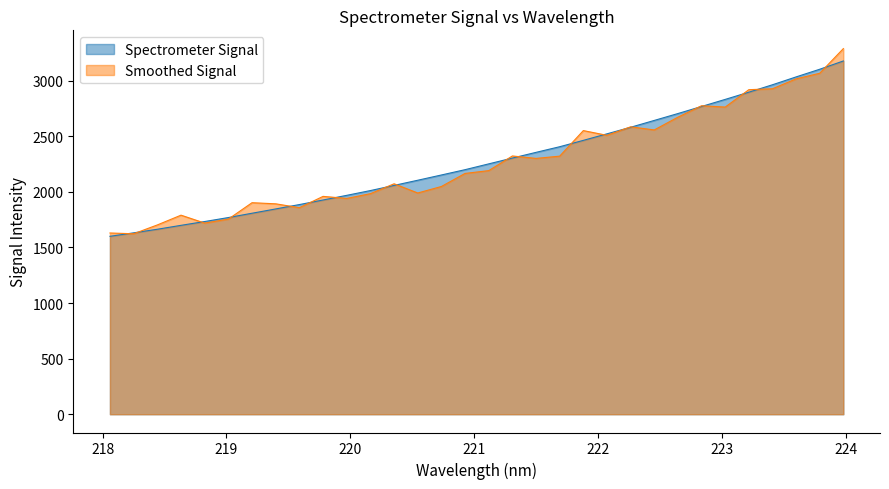

Reading left to right, extract all data points from this chart.

1600.3	1631.5	1663.7	1699.0	1733.2	1769.0	1807.8	1846.5	1885.8	1926.9	1968.8	2011.7	2058.2	2104.6	2151.9	2199.7	2251.8	2304.1	2355.4	2406.1	2463.3	2522.1	2581.1	2642.6	2704.5	2768.1	2831.7	2896.6	2963.4	3034.0	3103.0	3177.4